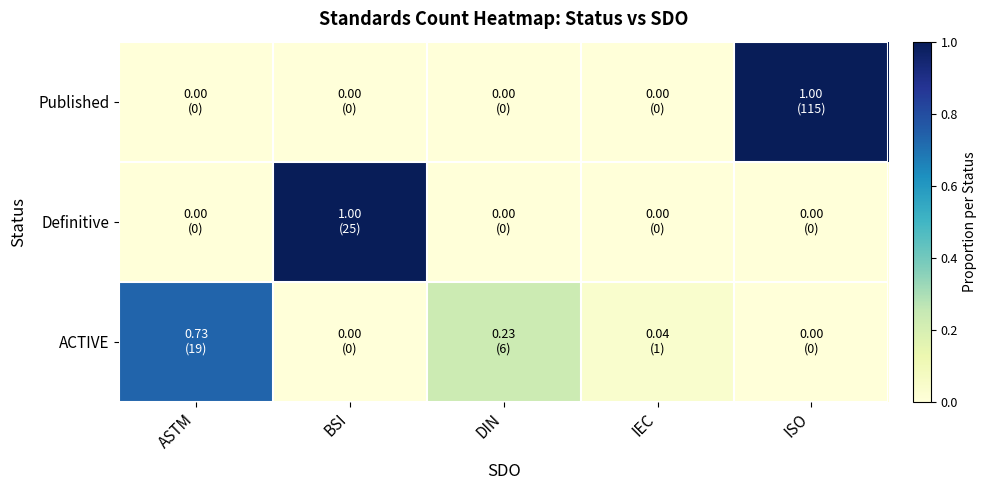

Which label corresponds to the largest value in the chart?

BSI